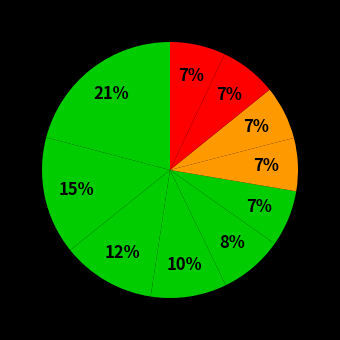

How many segments does this pie chart have?

10